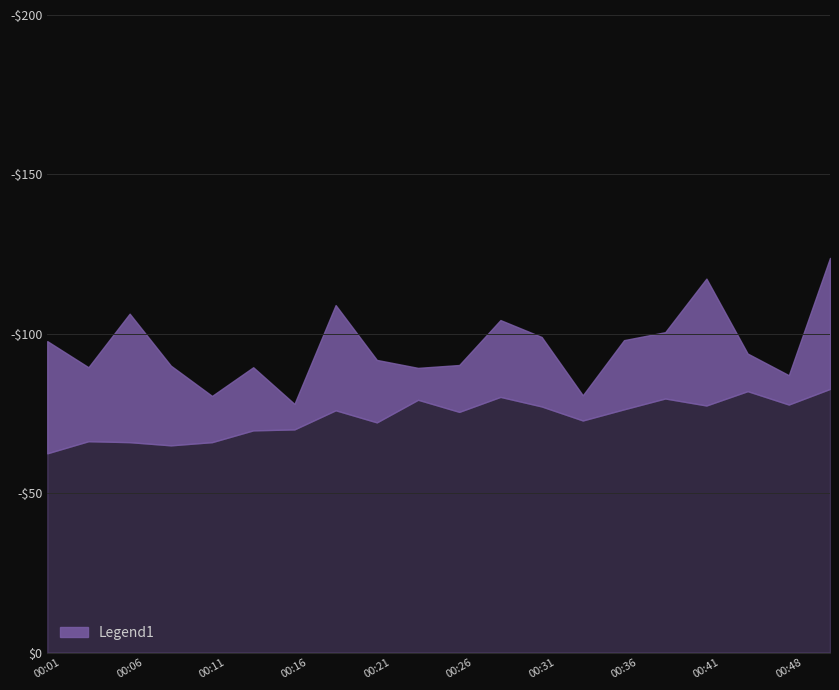

Which has a higher value, 00:33 or 00:28?

00:28